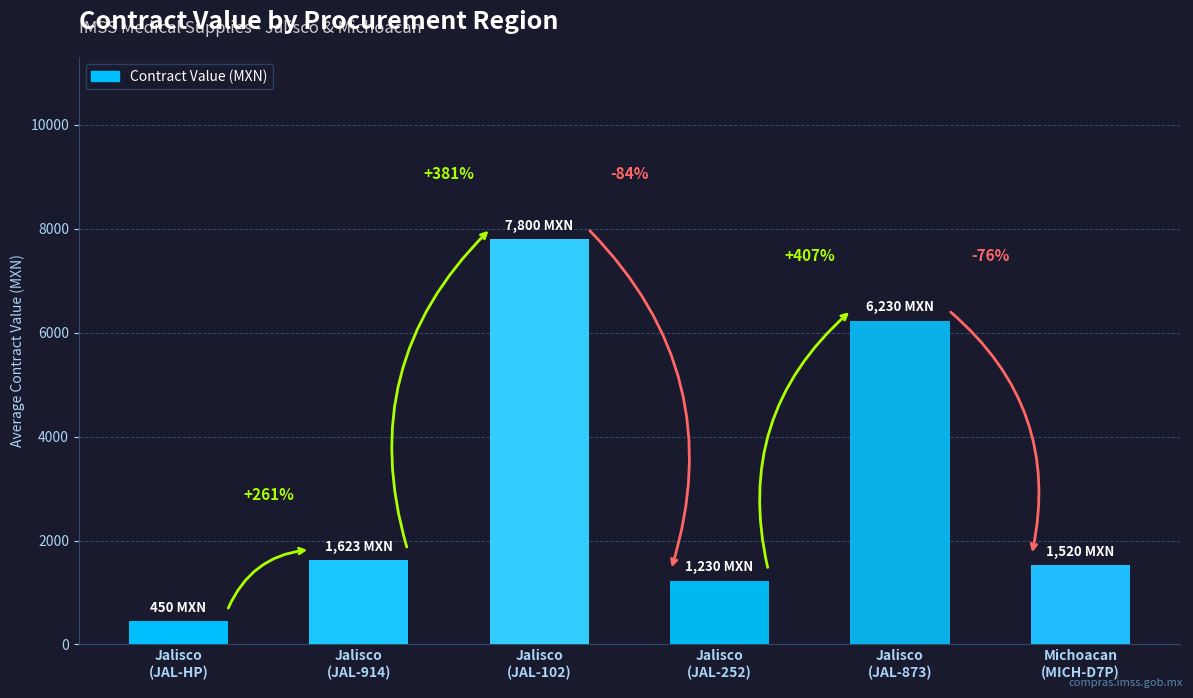

Does the chart contain any negative values?

No